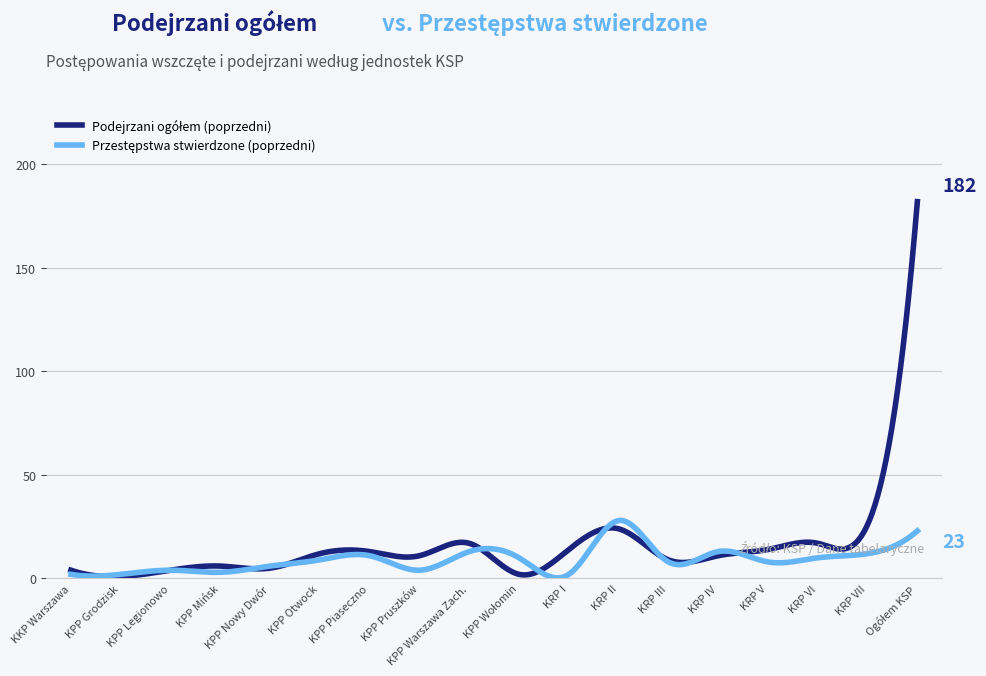

What is the maximum value shown in the chart?

182.0